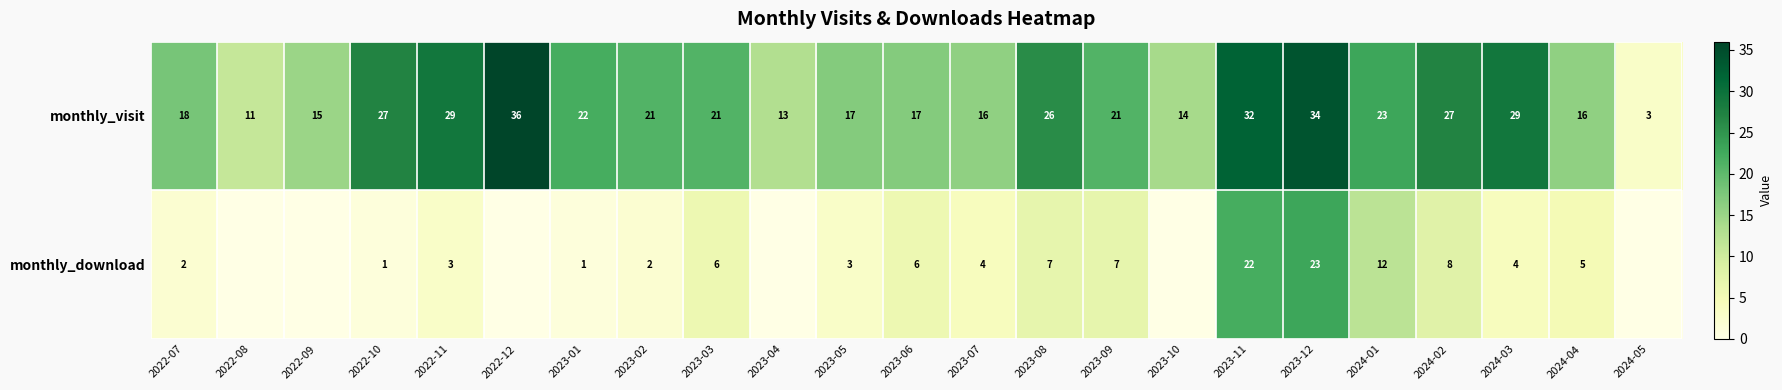

How many values in the monthly_visit series are below 21?

10